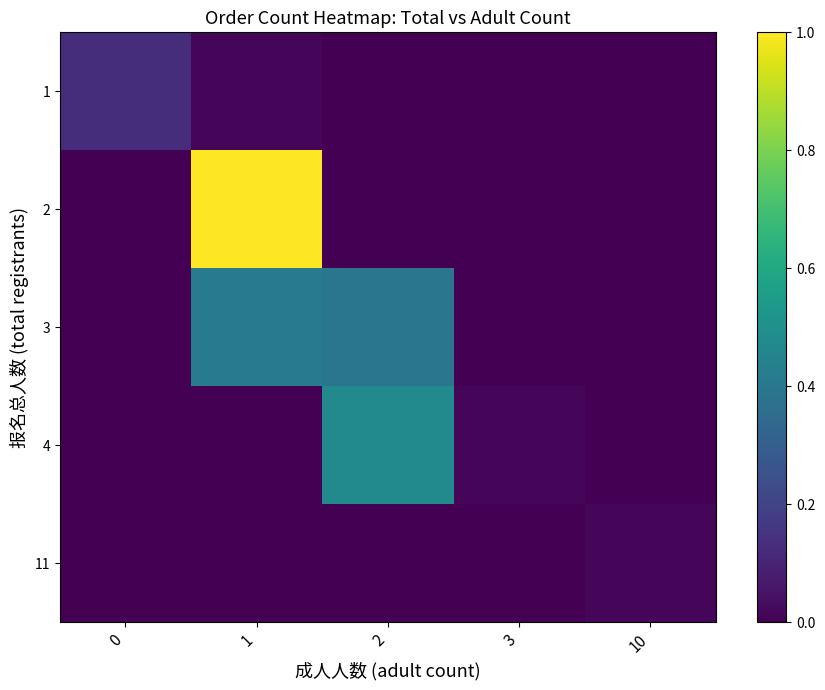

What is the difference between the highest and lowest values at 1?

1.0